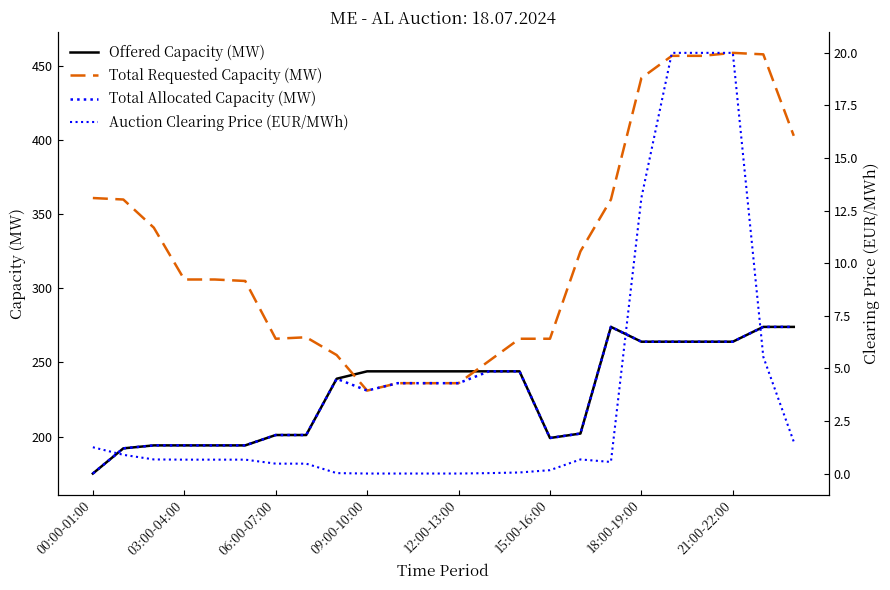

What is the difference between the highest and lowest values at 17?

359.4